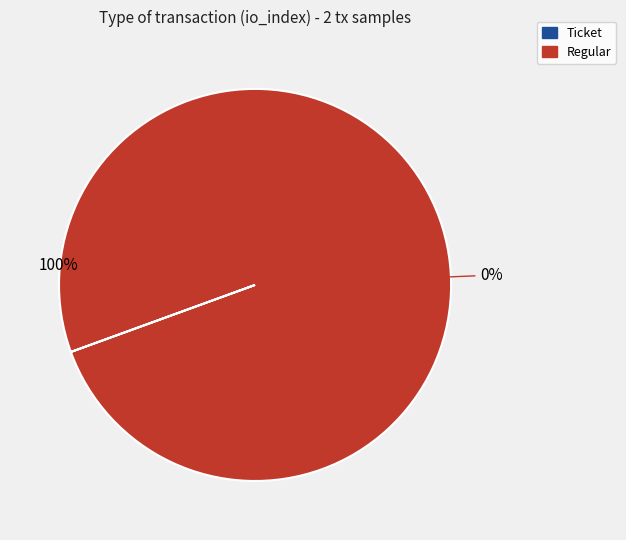

To the nearest percent, what is the difference between the Regular and Ticket slice percentages?

100%